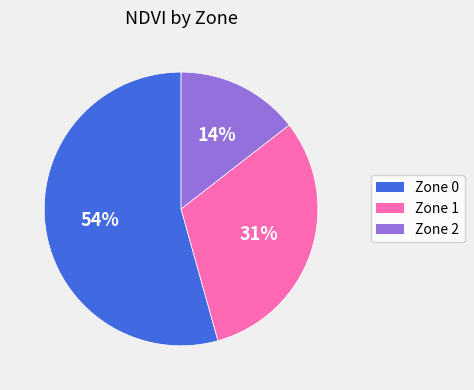

To the nearest percent, what is the average slice percentage?

33%